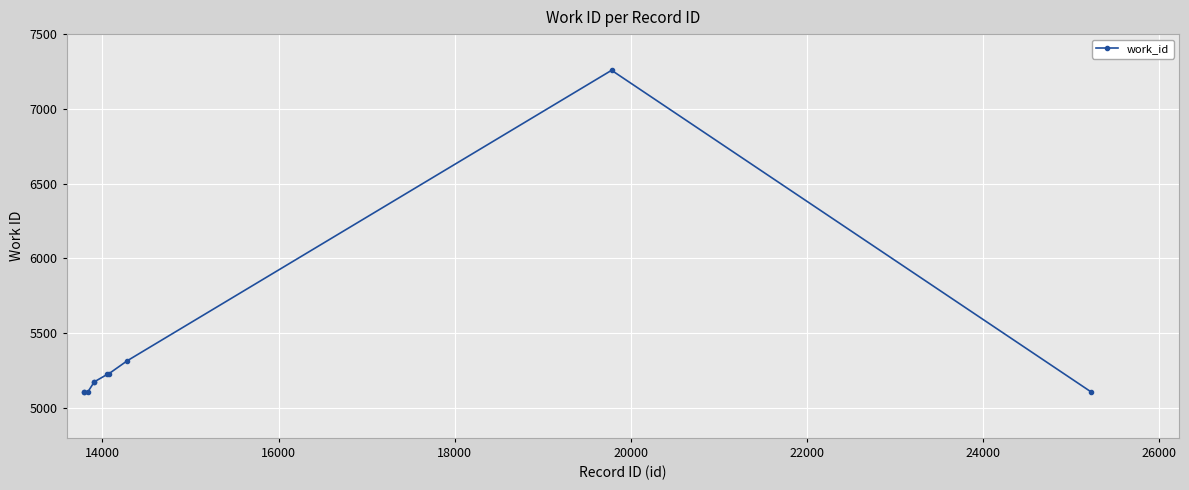

What is the value of the 8th point from the left?

5316